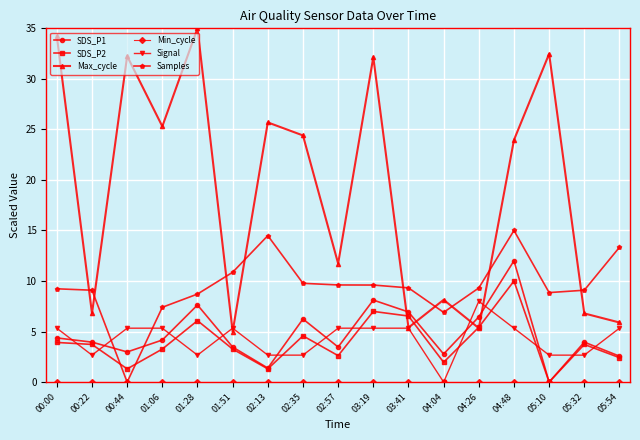

Which series has the largest total across all categories?

Max_cycle